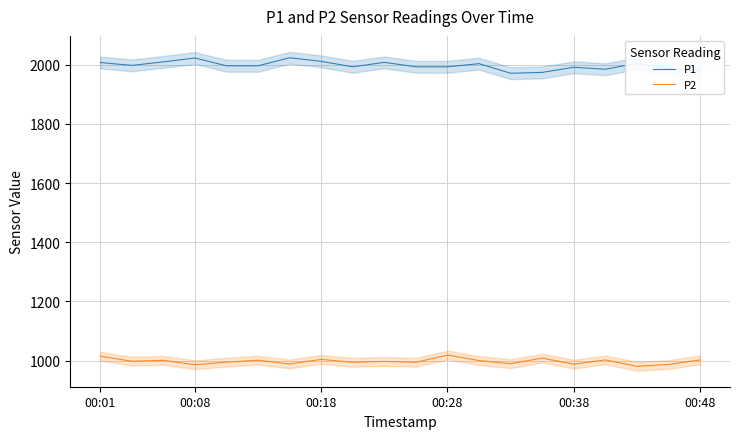

True or false: P2 has a value of 385.2 at 00:48.

False